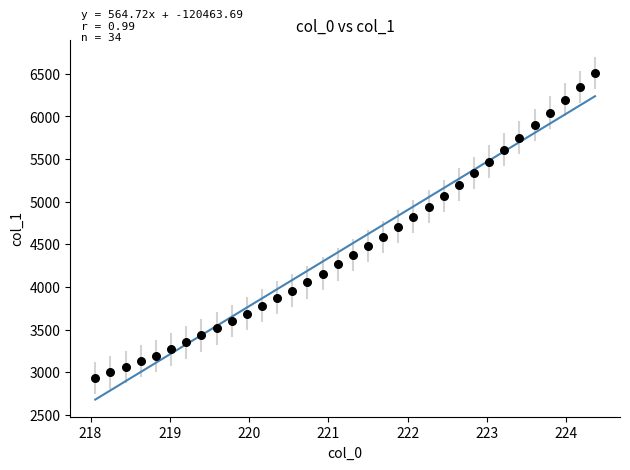

What is the range of X values (max minus min)?

6.3